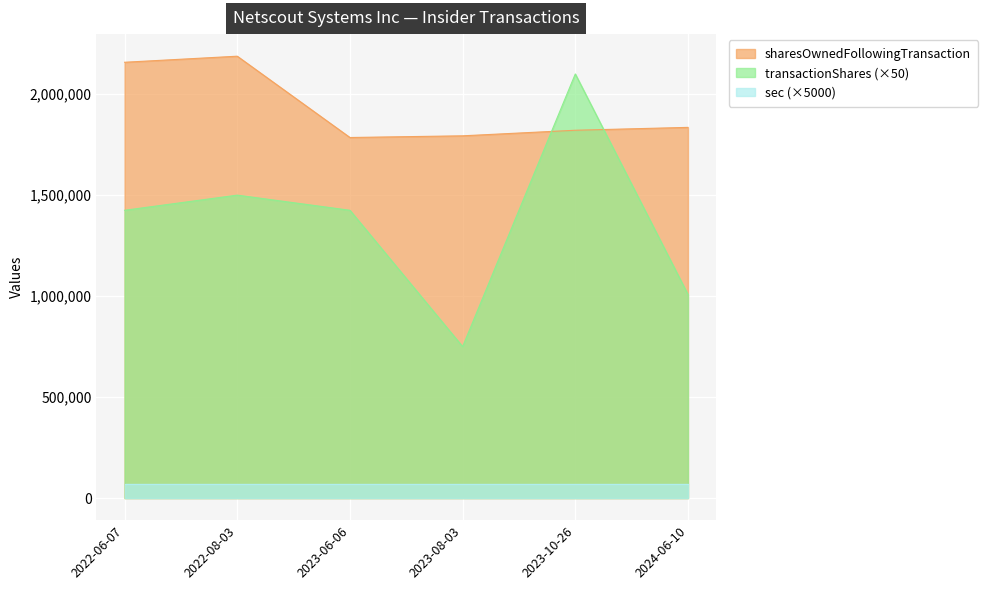

What is the label of the 6th point from the left?

2024-06-10